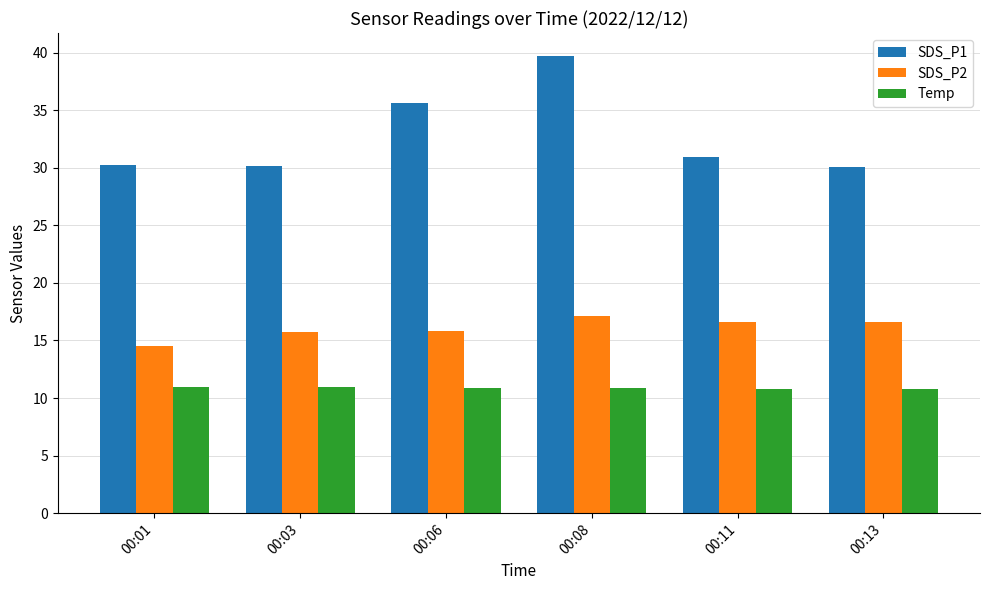

Which series has the largest range (max minus min)?

SDS_P1